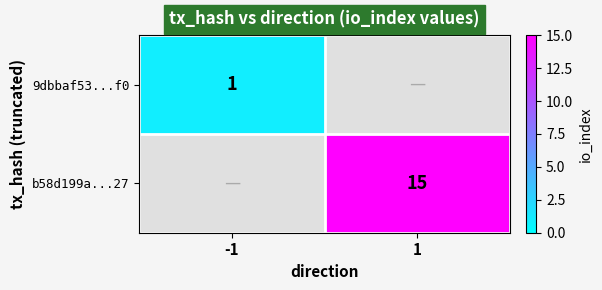

True or false: 9dbbaf53...f0 has a value of 0.2 at -1.

False